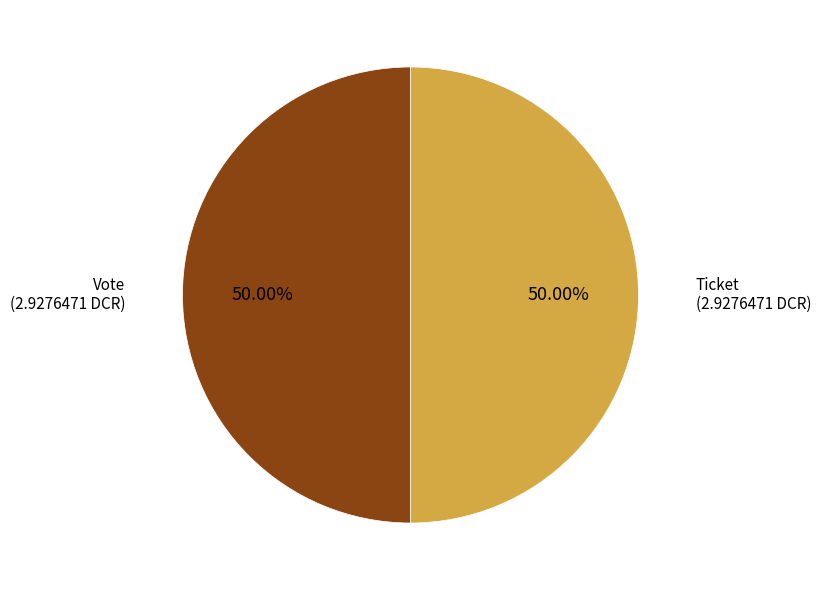

Which category has the biggest portion of the pie?

Vote